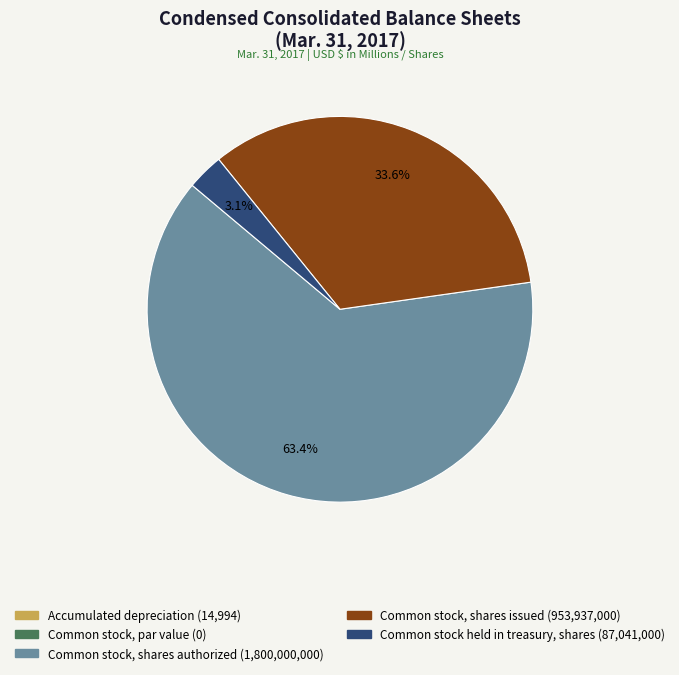

What is the largest slice in the pie chart?

Common stock, shares authorized